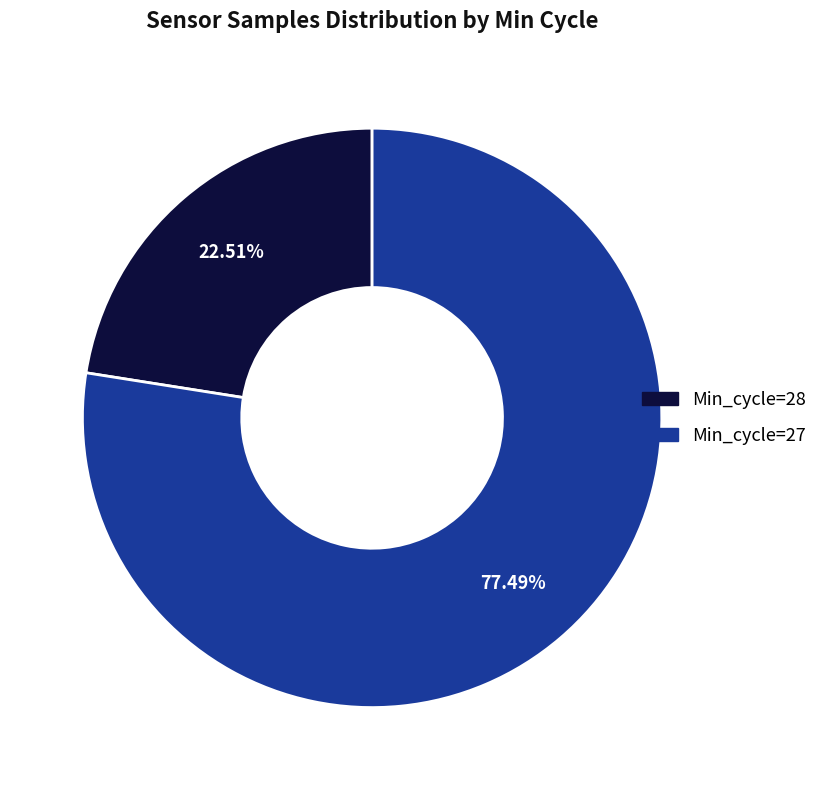

To the nearest percent, what is the average slice percentage?

50%